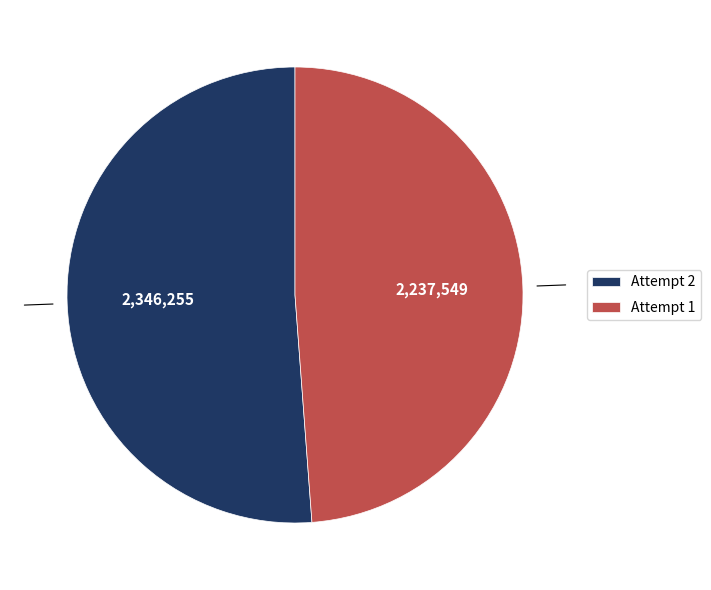

How many segments does this pie chart have?

2